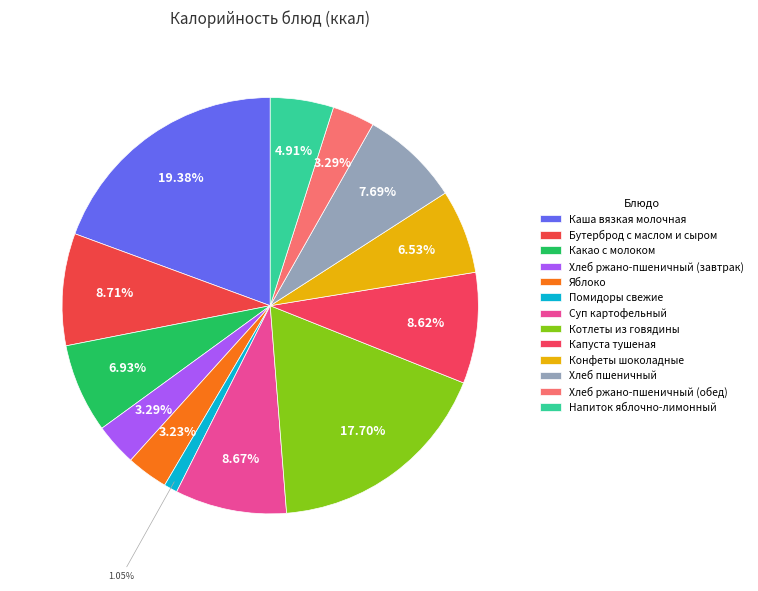

What percentage is the Напиток яблочно-лимонный slice, to the nearest percent?

5%